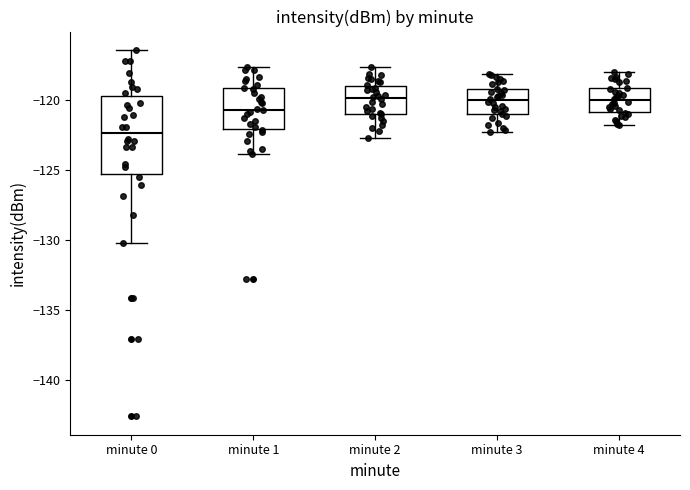

Reading left to right, read every box against the y-axis: the position of its median line, the range the box covers, and the ends of its whiskers. The values are not printed on the chart, so give them approximately, as read against the axis.

minute 0: median -122.5, box -125.5 to -119.5, whiskers -130.0 to -116.5
minute 1: median -120.5, box -122.0 to -119.0, whiskers -124.0 to -117.5
minute 2: median -120.0, box -121.0 to -119.0, whiskers -122.5 to -117.5
minute 3: median -120.0, box -121.0 to -119.0, whiskers -122.5 to -118.0
minute 4: median -120.0, box -121.0 to -119.0, whiskers -122.0 to -118.0